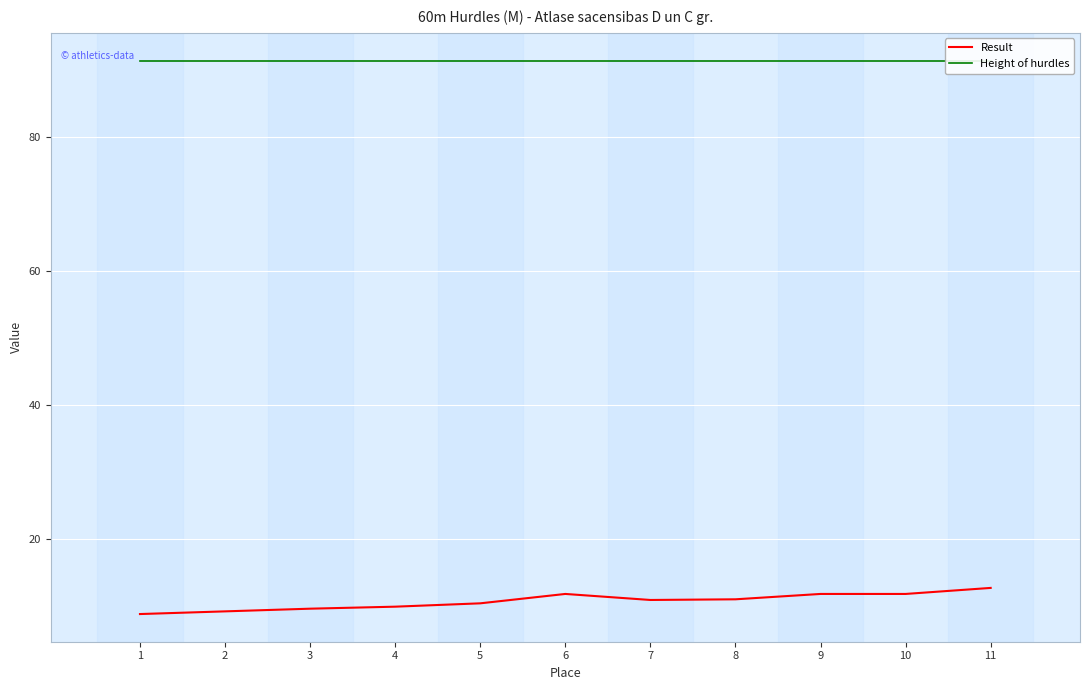

What is the smallest value displayed?

8.8